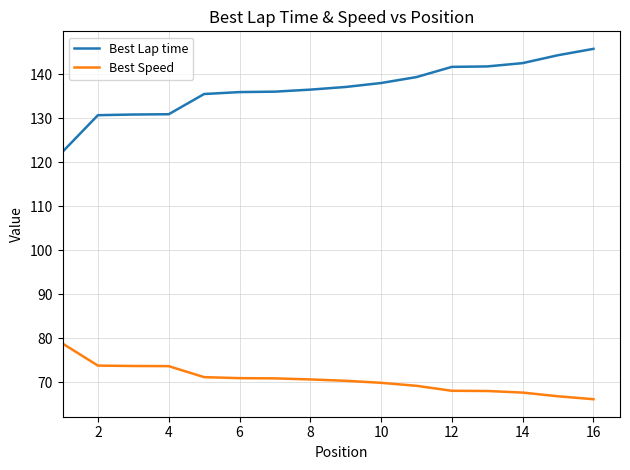

True or false: Best Lap time and Best Speed intersect in this chart.

False